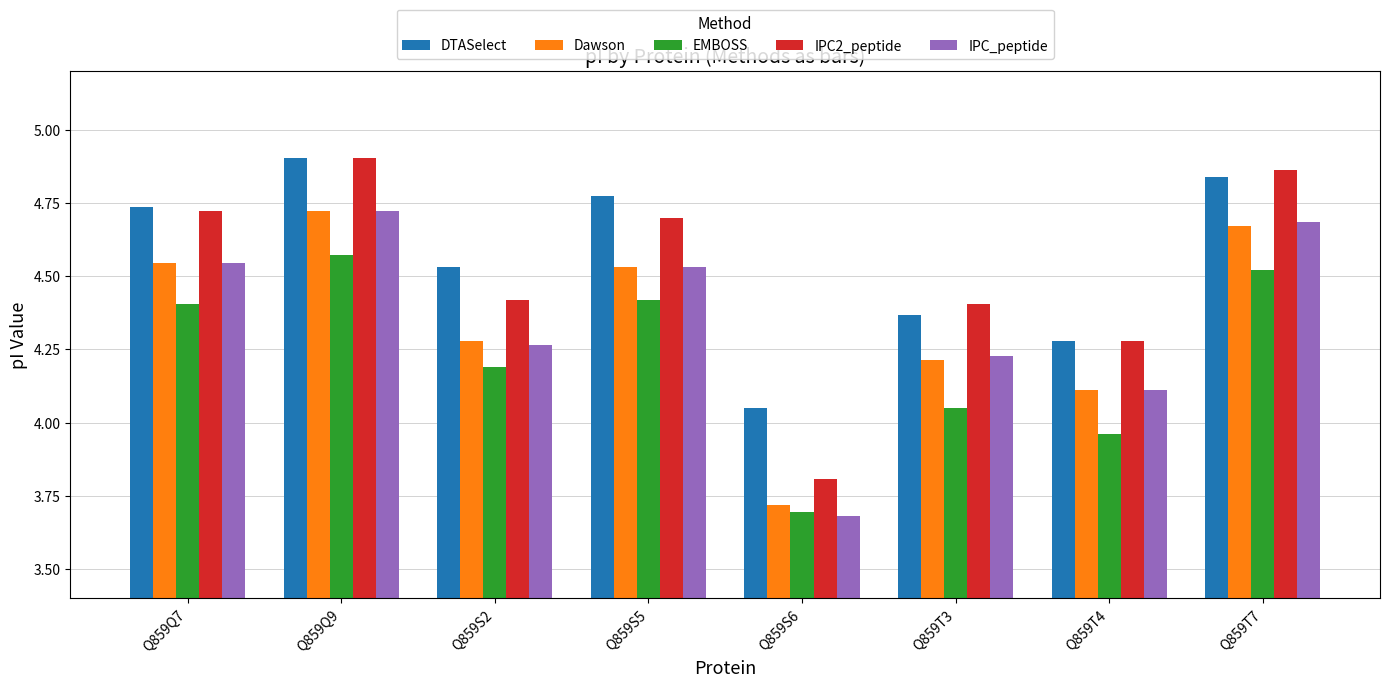

At how many categories does at least one series exceed 4?

8